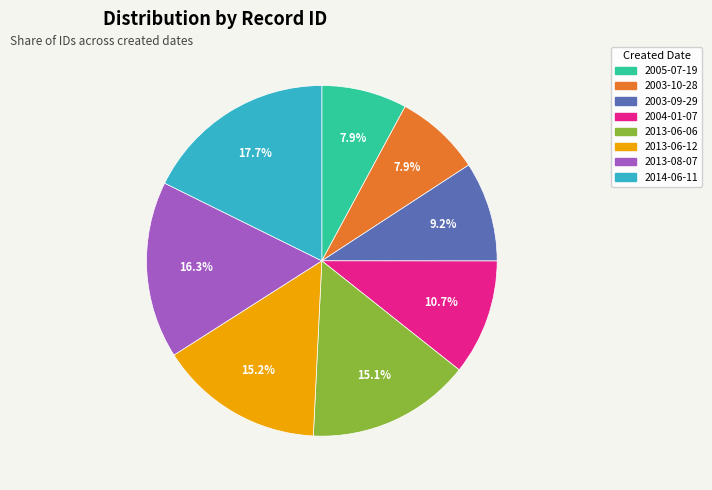

What portion of the pie excludes 2013-06-06?

84.9%